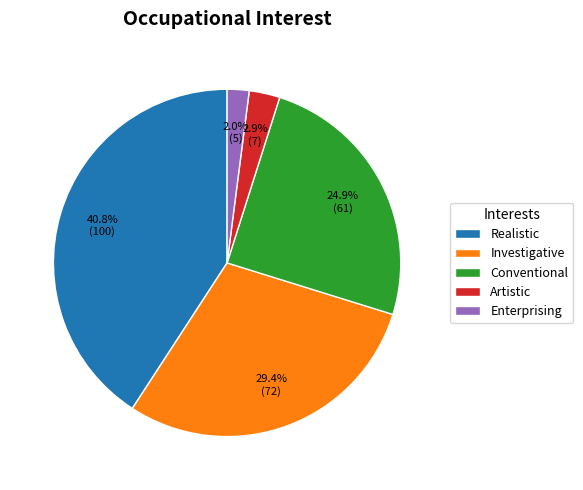

Count the number of slices in the pie.

5